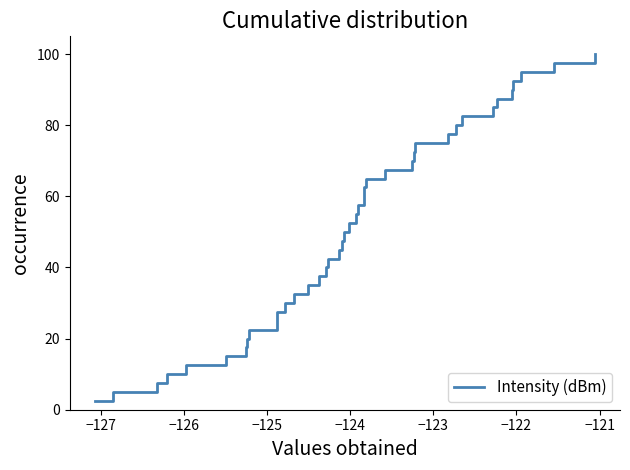

True or false: the data has more than 2 interior local peaks.

False